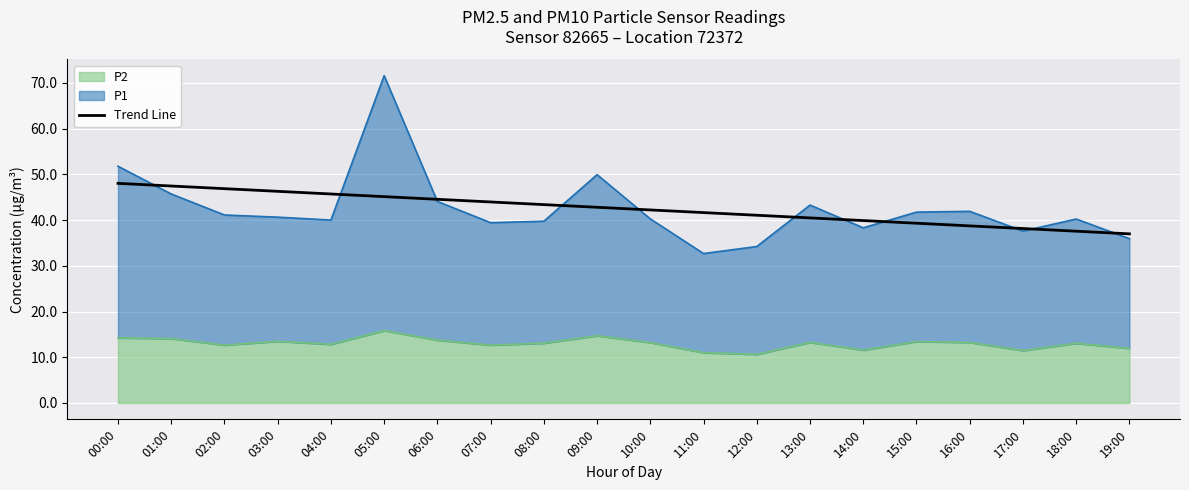

How many categories are shown in the chart?

20